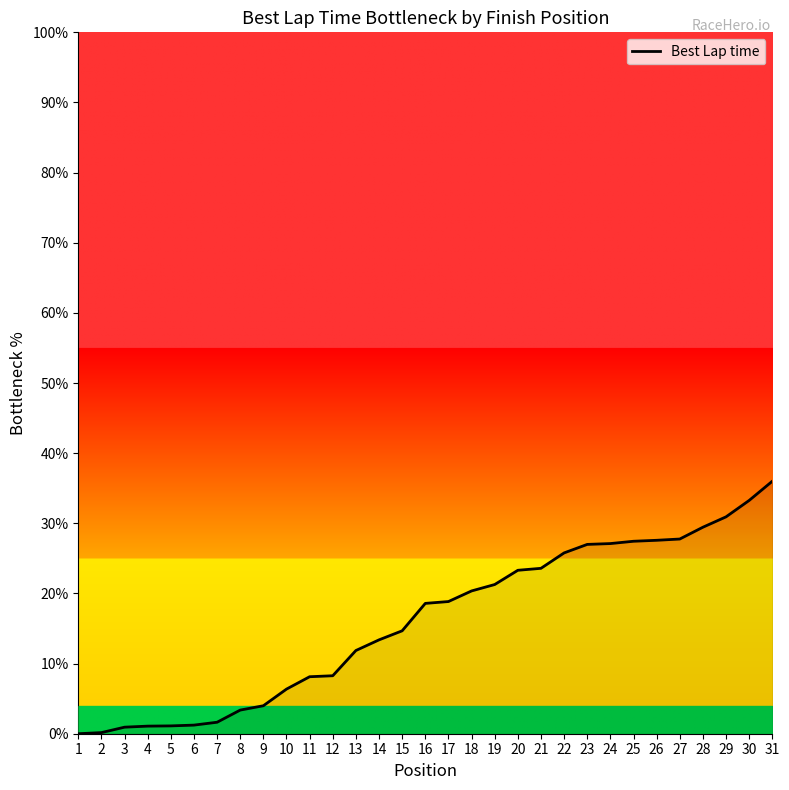

Between 1 and 6, which is larger?

6